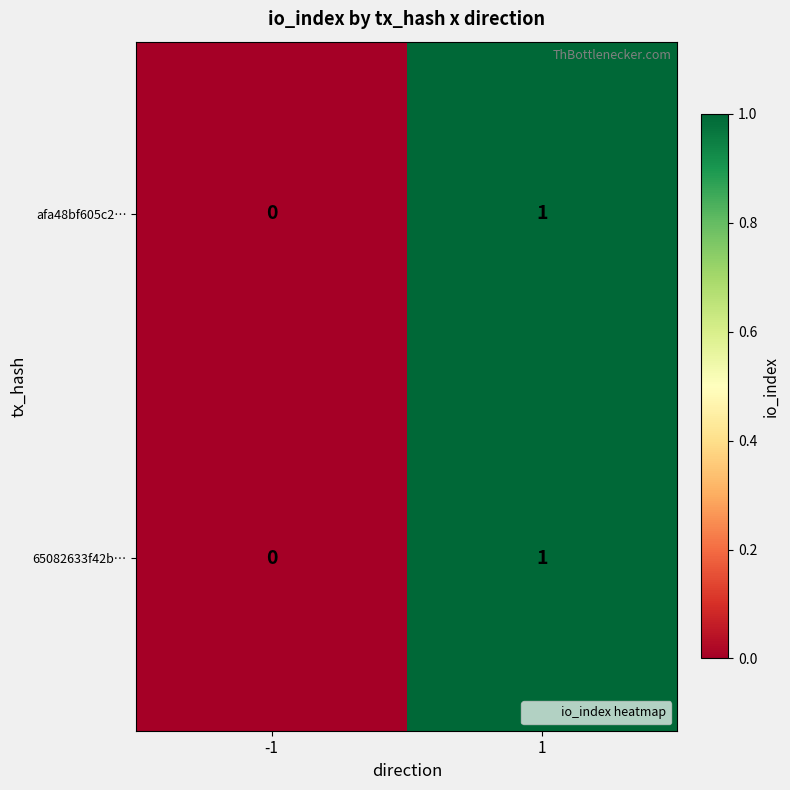

How many series are shown in this chart?

2